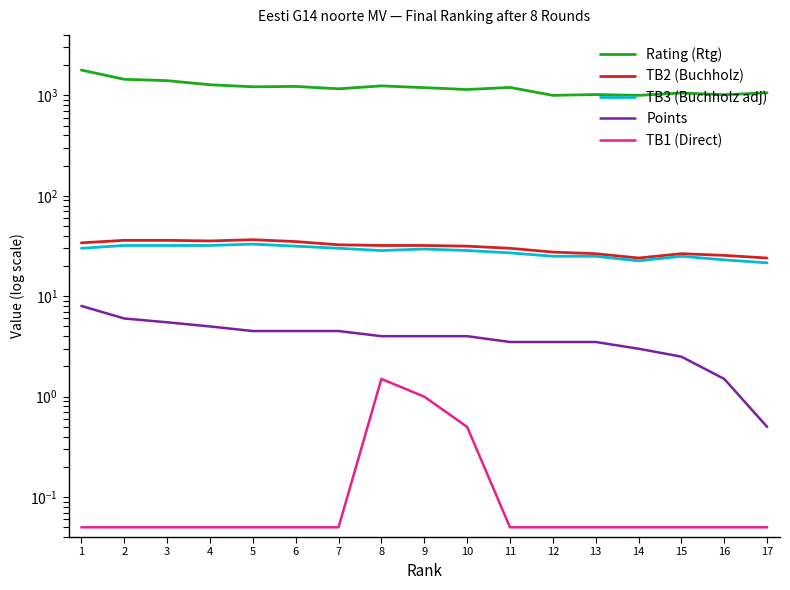

True or false: TB3 (Buchholz adj) has a value of 43.2 at 13.

False